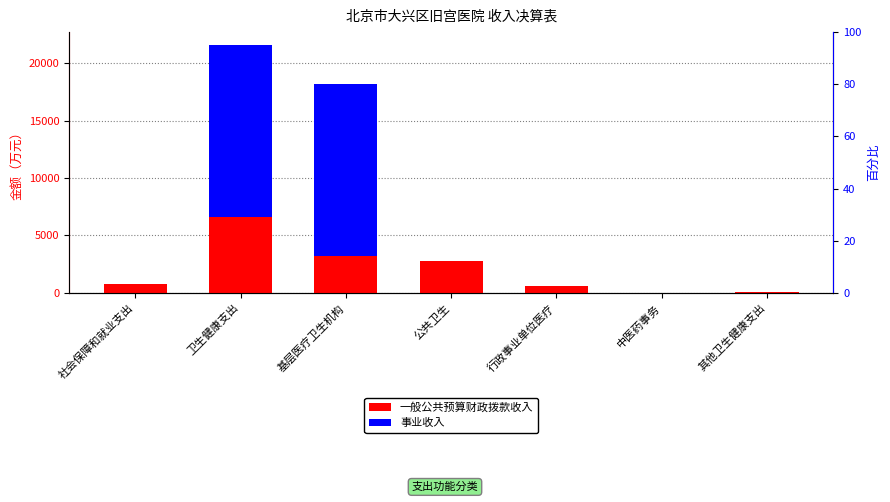

Which category has the highest value in the 一般公共预算财政拨款收入 series?

卫生健康支出